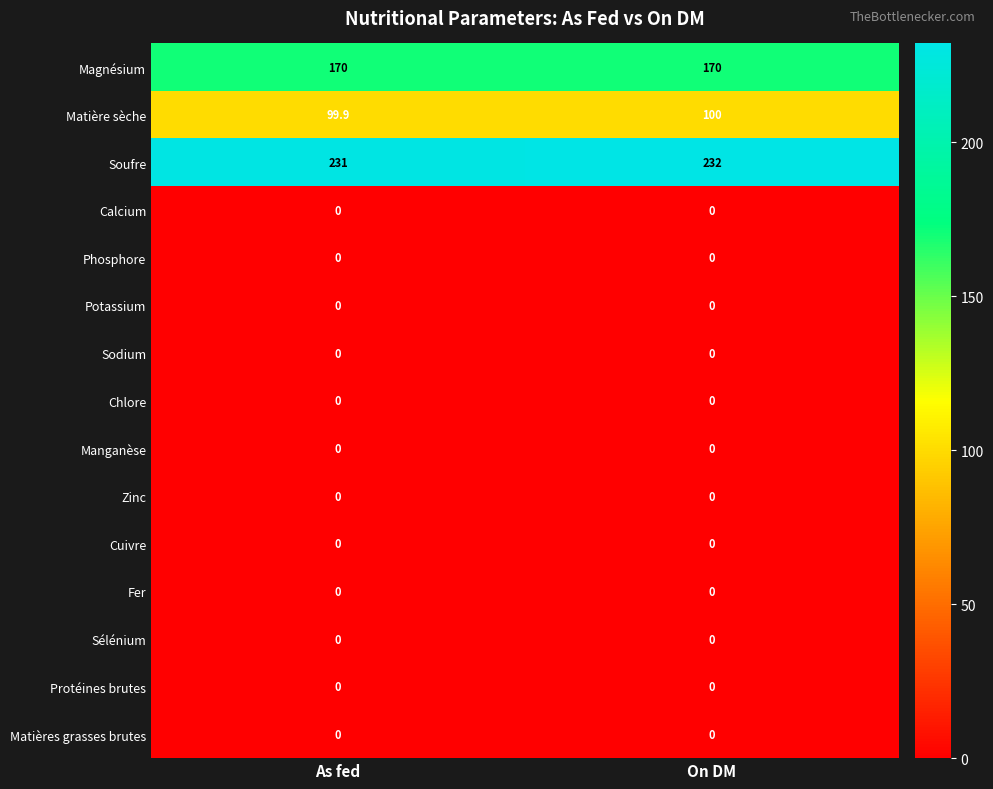

True or false: Sodium has a value of 0.0 at As fed.

True